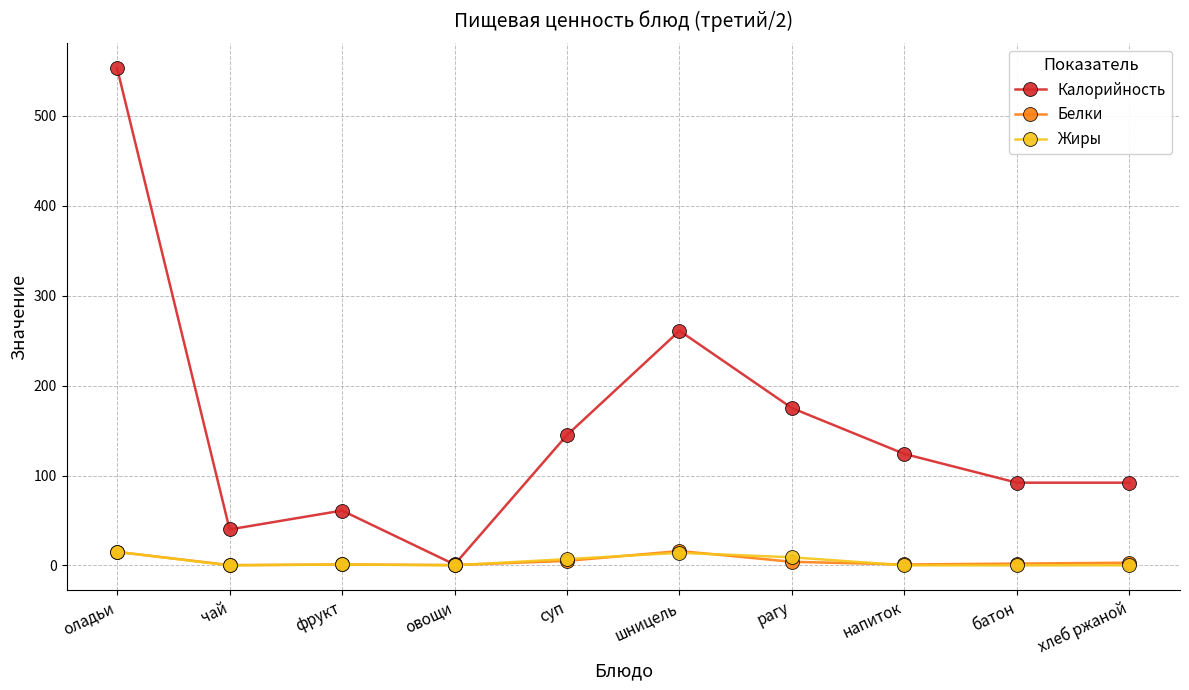

The value of Белки at шницель is 16.0. True or false?

True